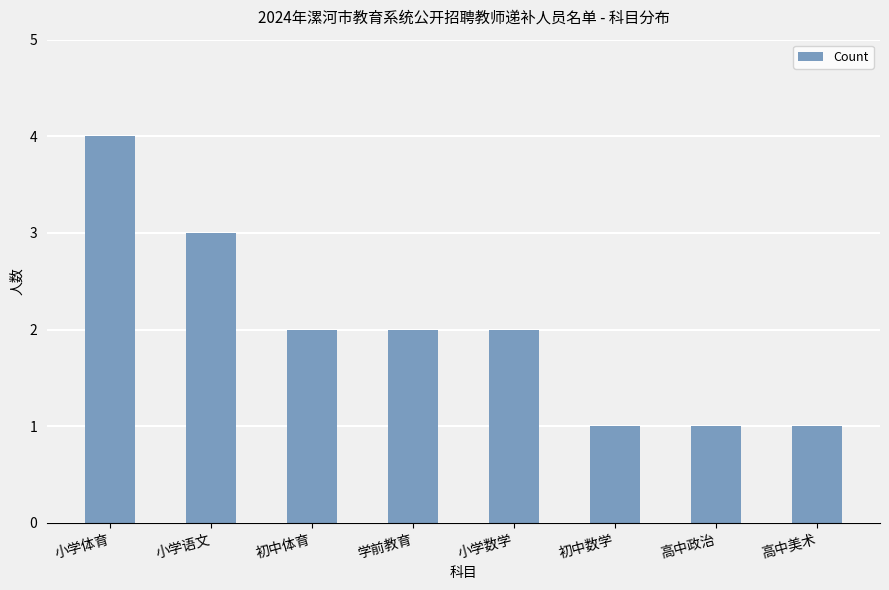

What is the smallest value displayed?

1